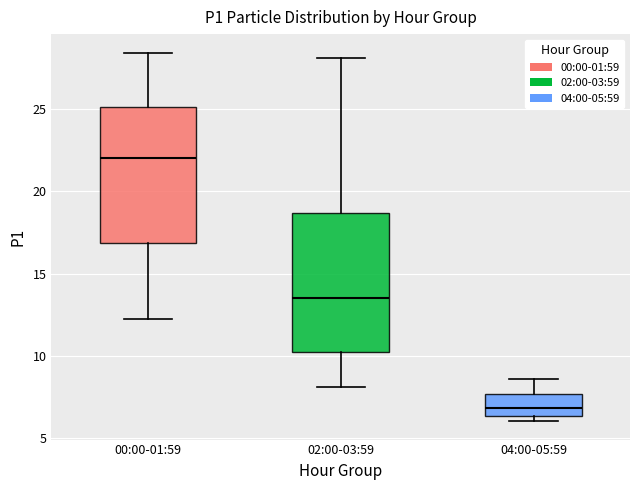

Which box's median line is the lowest?

04:00-05:59